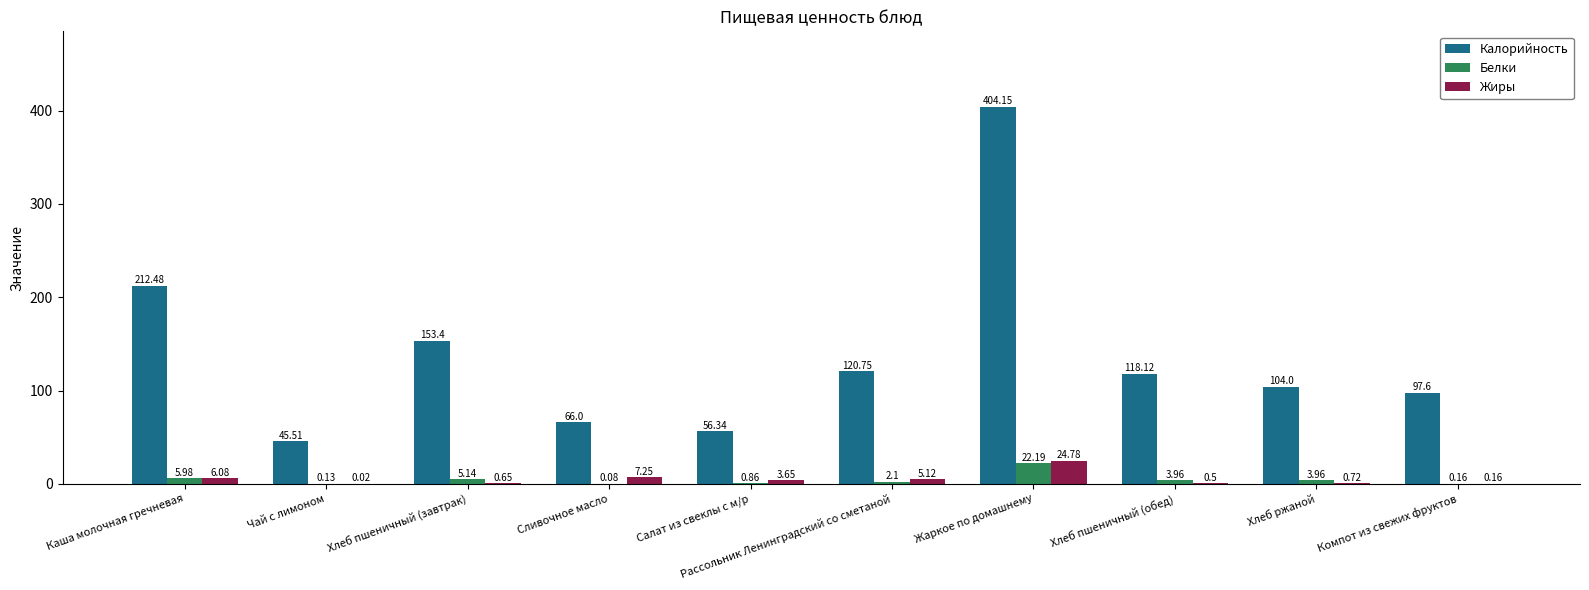

Where is Белки nearest to the value 11?

Каша молочная гречневая